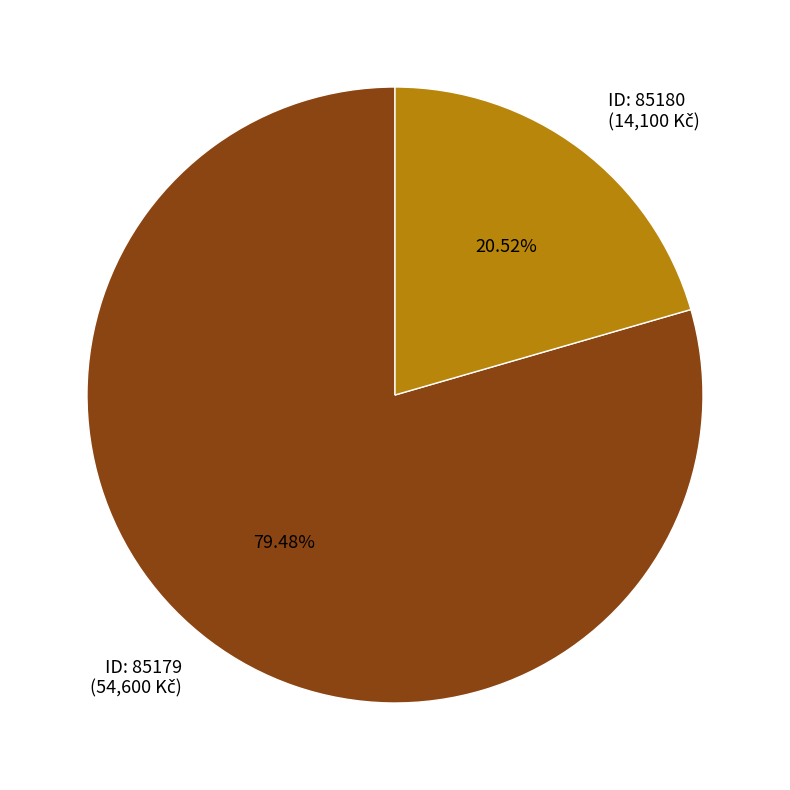

Is there a majority slice in this chart?

Yes